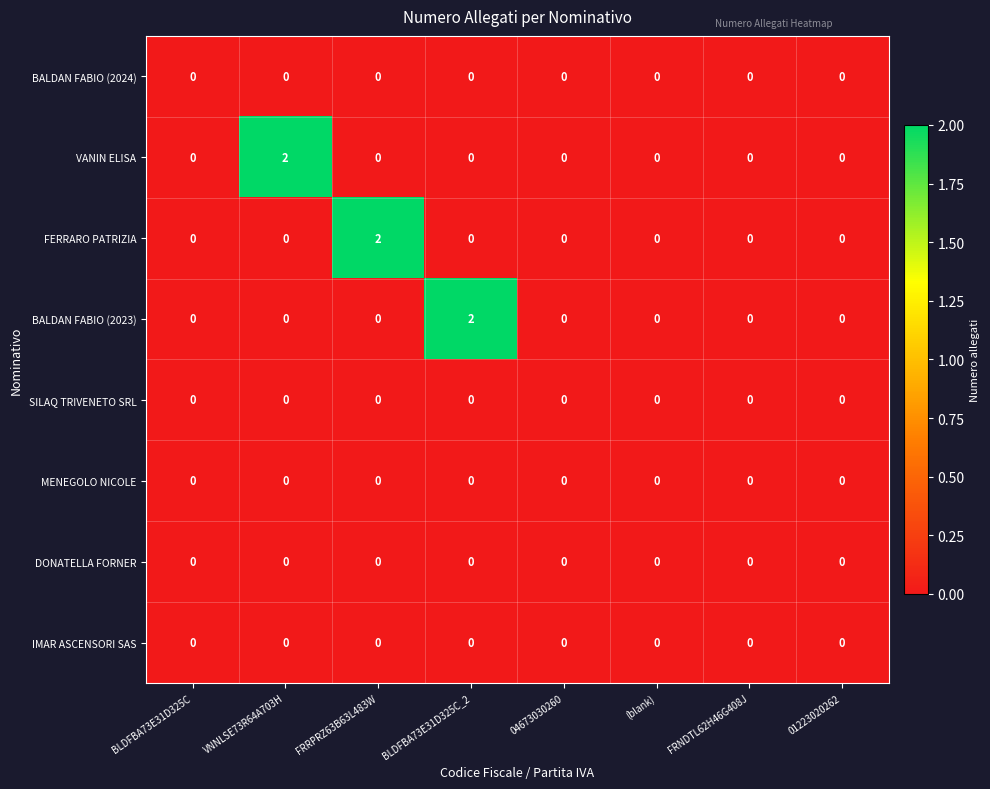

At how many categories does at least one series exceed 1?

3